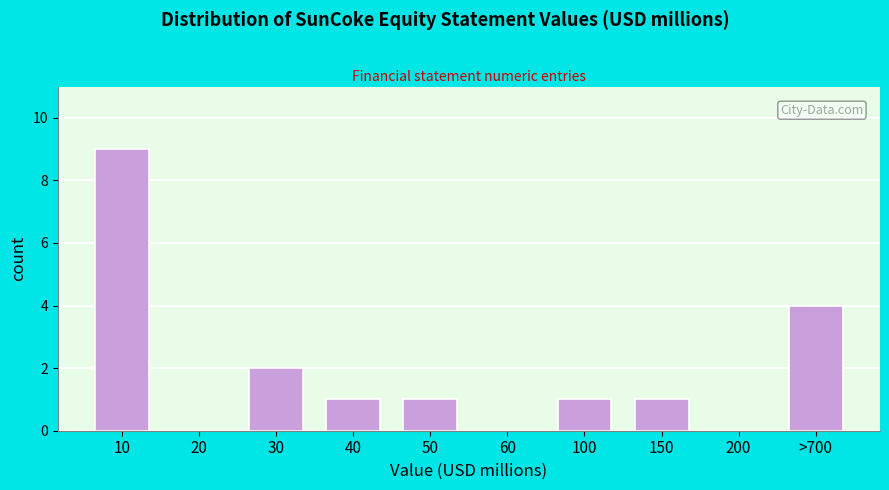

Reading left to right, what are all the values shown in this chart?

10=9	20=0	30=2	40=1	50=1	60=0	100=1	150=1	200=0	>700=4